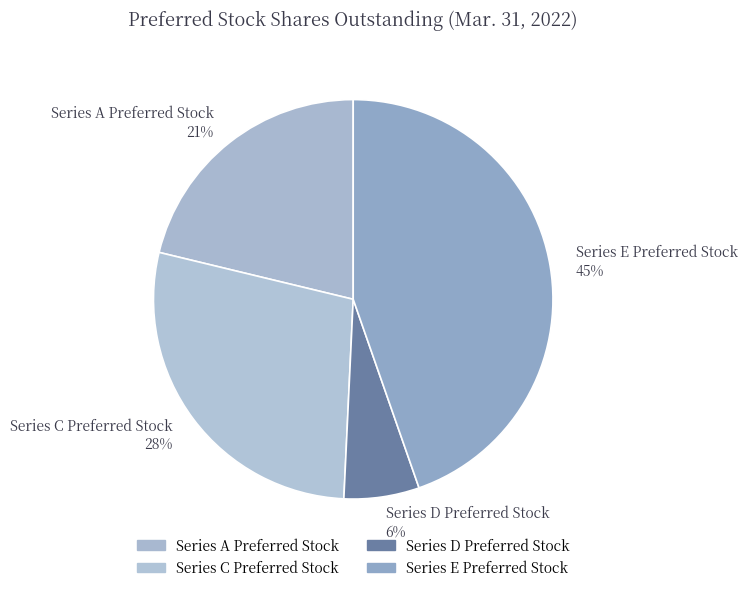

Which category has the biggest portion of the pie?

Series E Preferred Stock